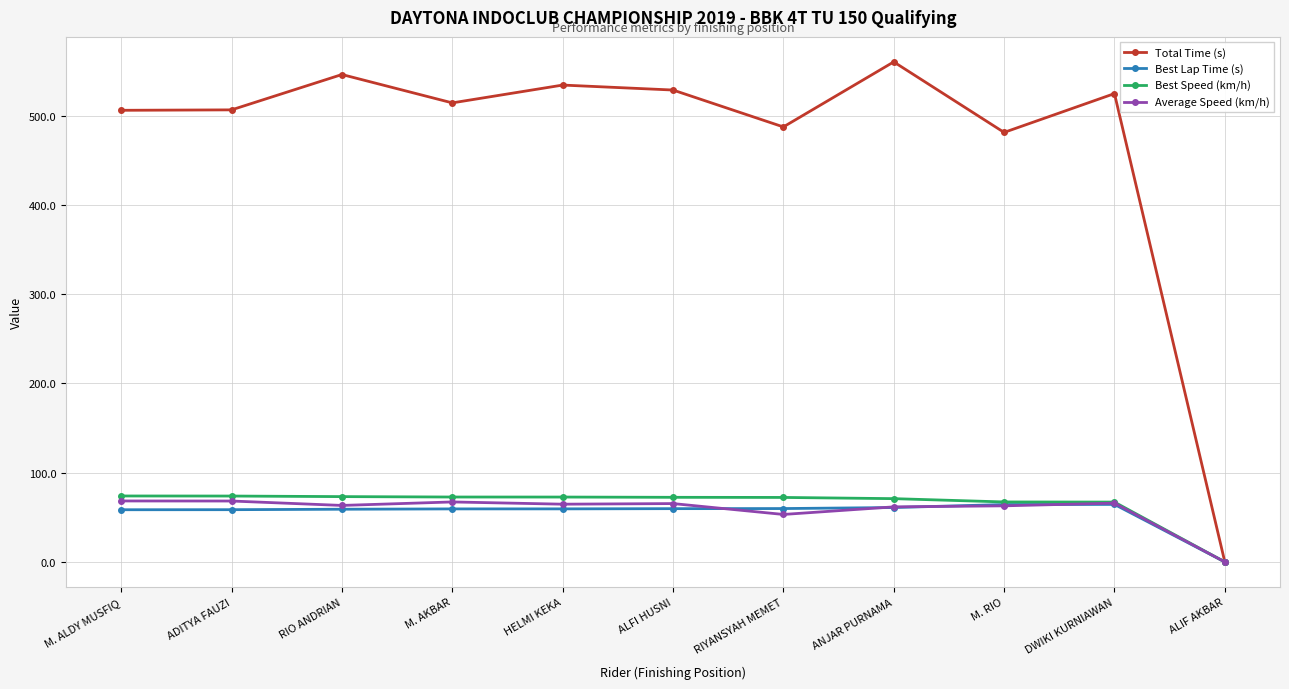

Which series has the largest total across all categories?

Total Time (s)